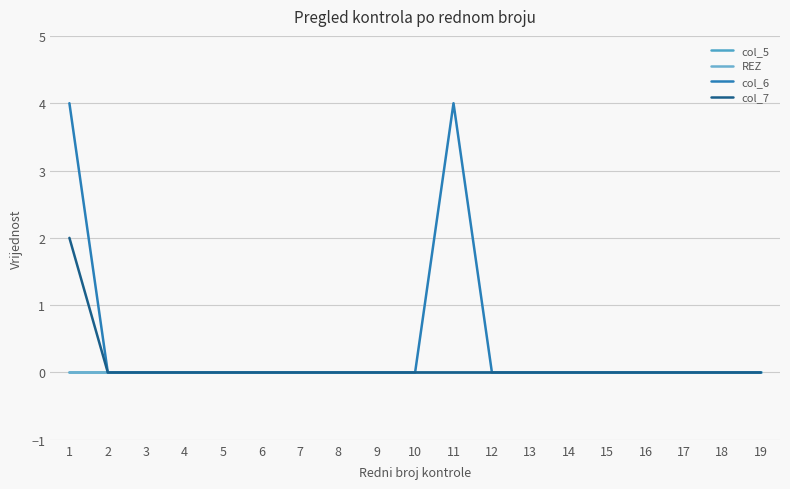

Which category has the highest value across all series?

1